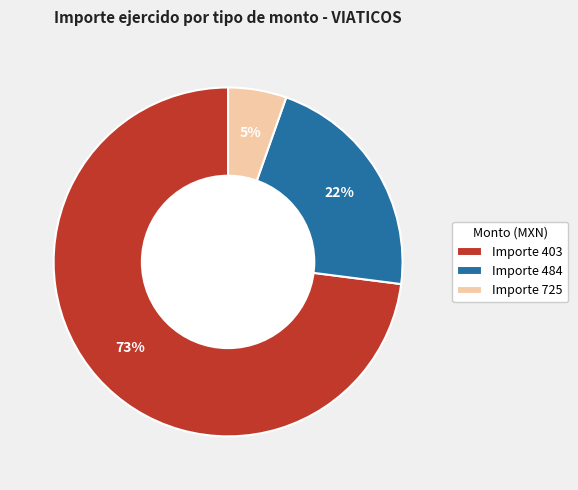

To the nearest percent, what percentage of the pie is Importe 484?

22%